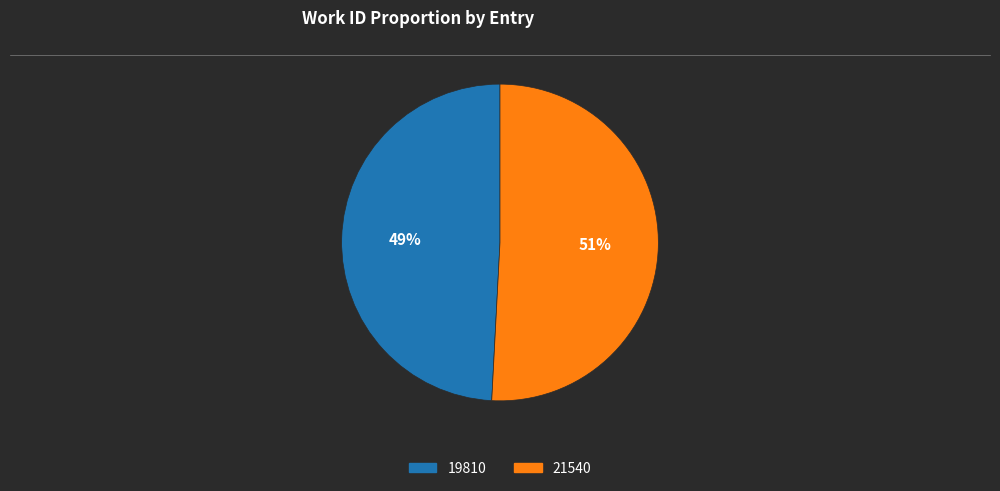

How many slices are in this pie chart?

2